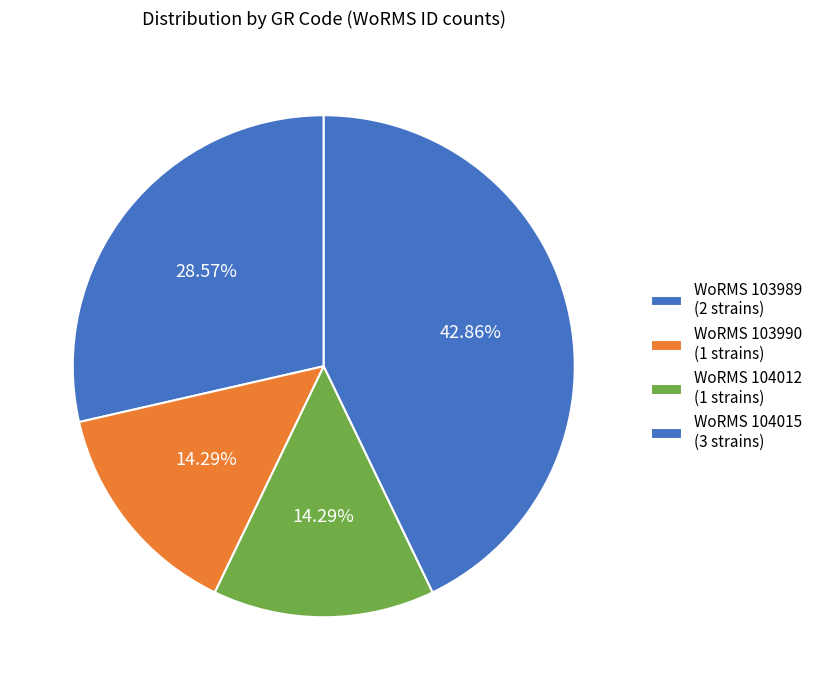

How many segments does this pie chart have?

4